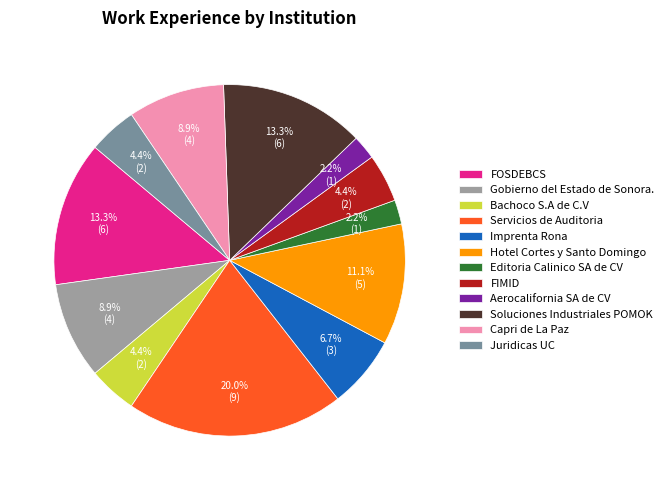

Combined, do Capri de La Paz and Servicios de Auditoria account for over 50%?

No